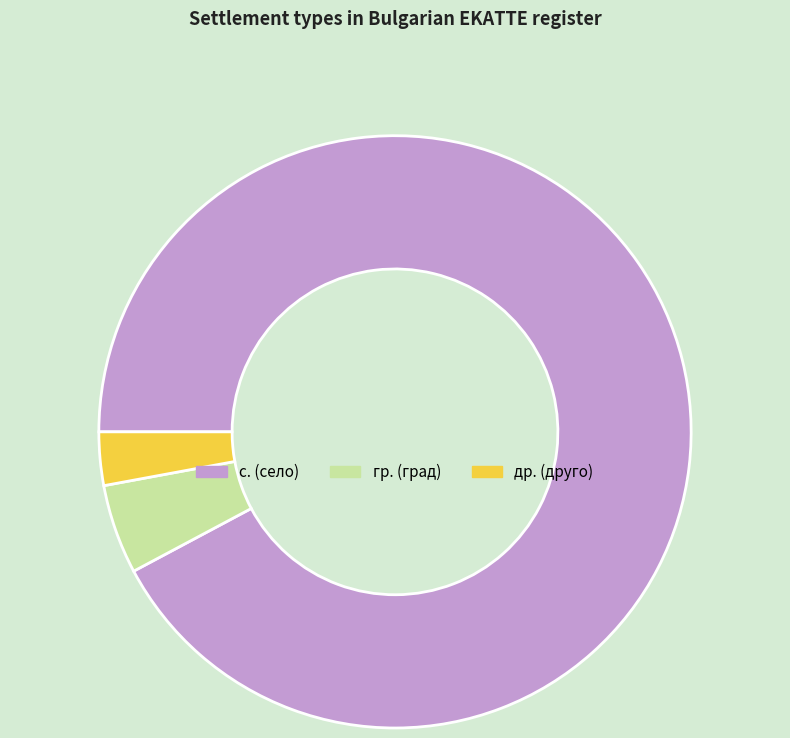

Is it true that с. (село) is 99% of the pie?

False